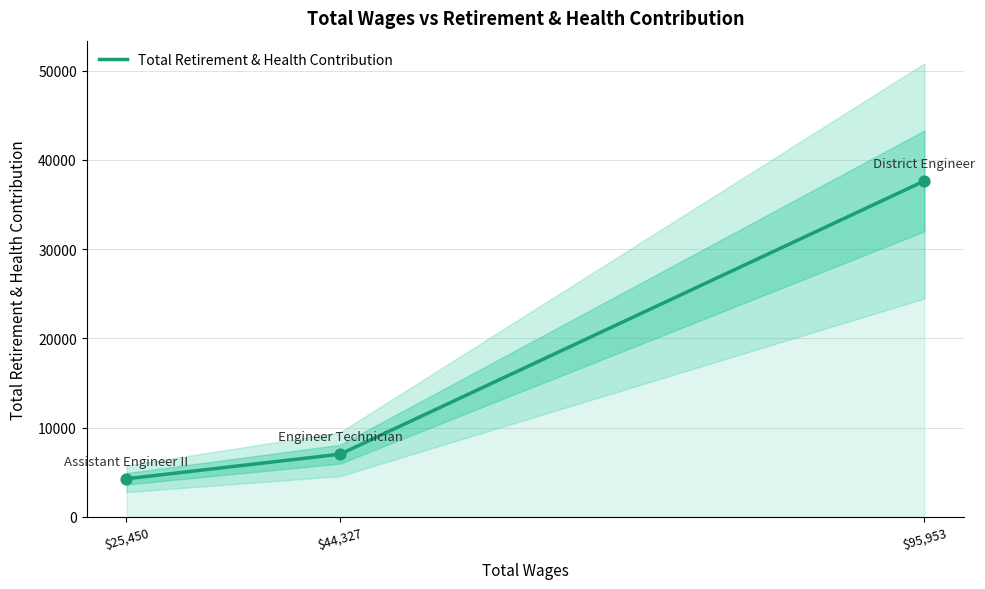

Which has a higher value, $95,953 or $25,450?

$95,953